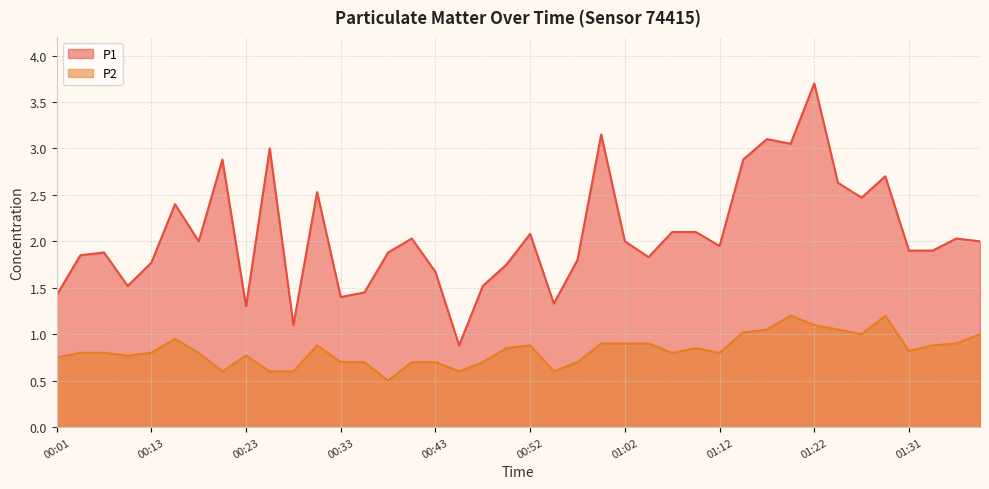

How many interior local peaks does the P2 series have?

7